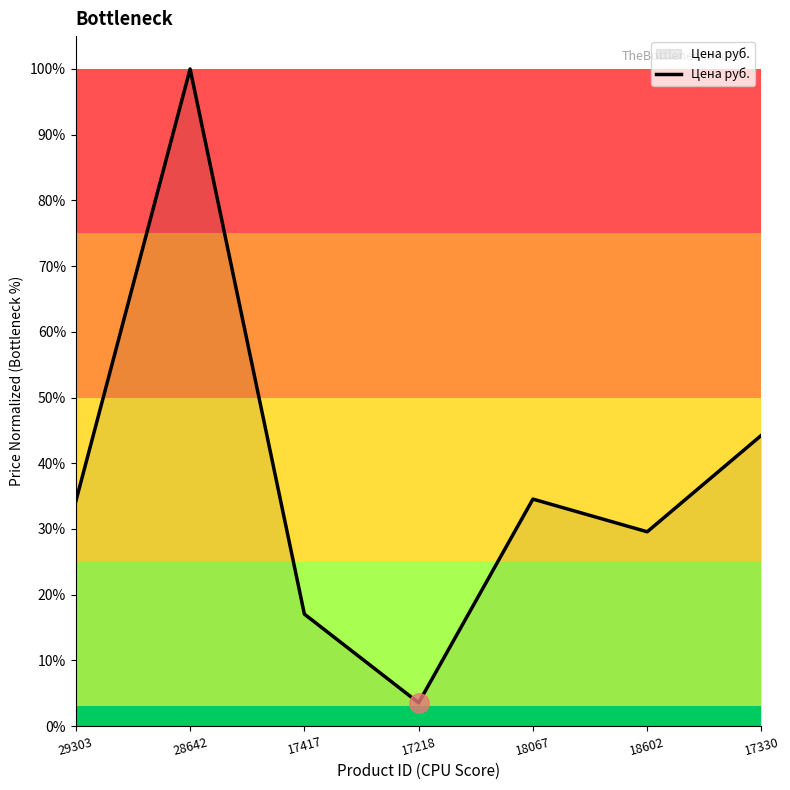

Where is the data nearest to the value 51?

17330